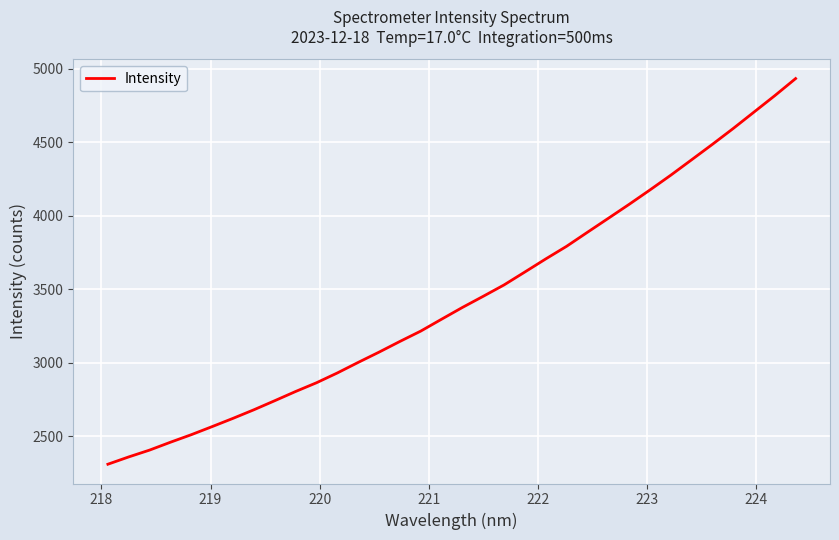

What is the difference between the maximum and minimum values?

2623.8